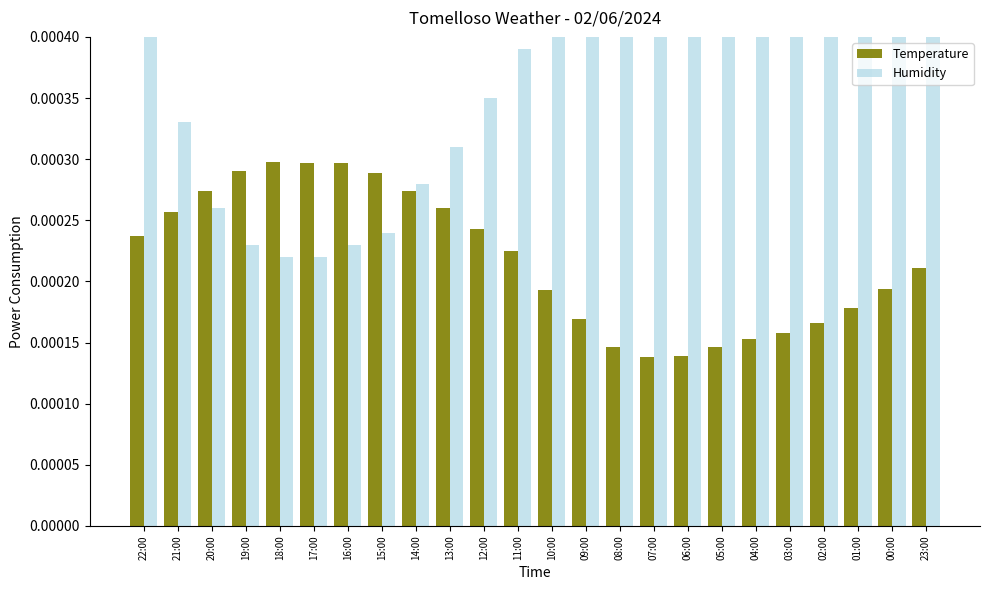

At which label does Temperature reach its peak?

18:00